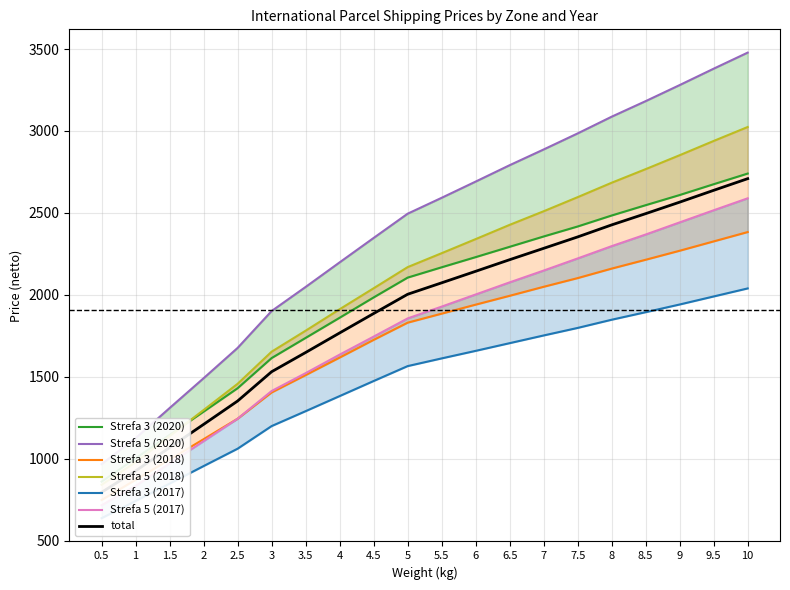

What is the sum of the Strefa 3 (2020) values at 3.5 and 5?

3842